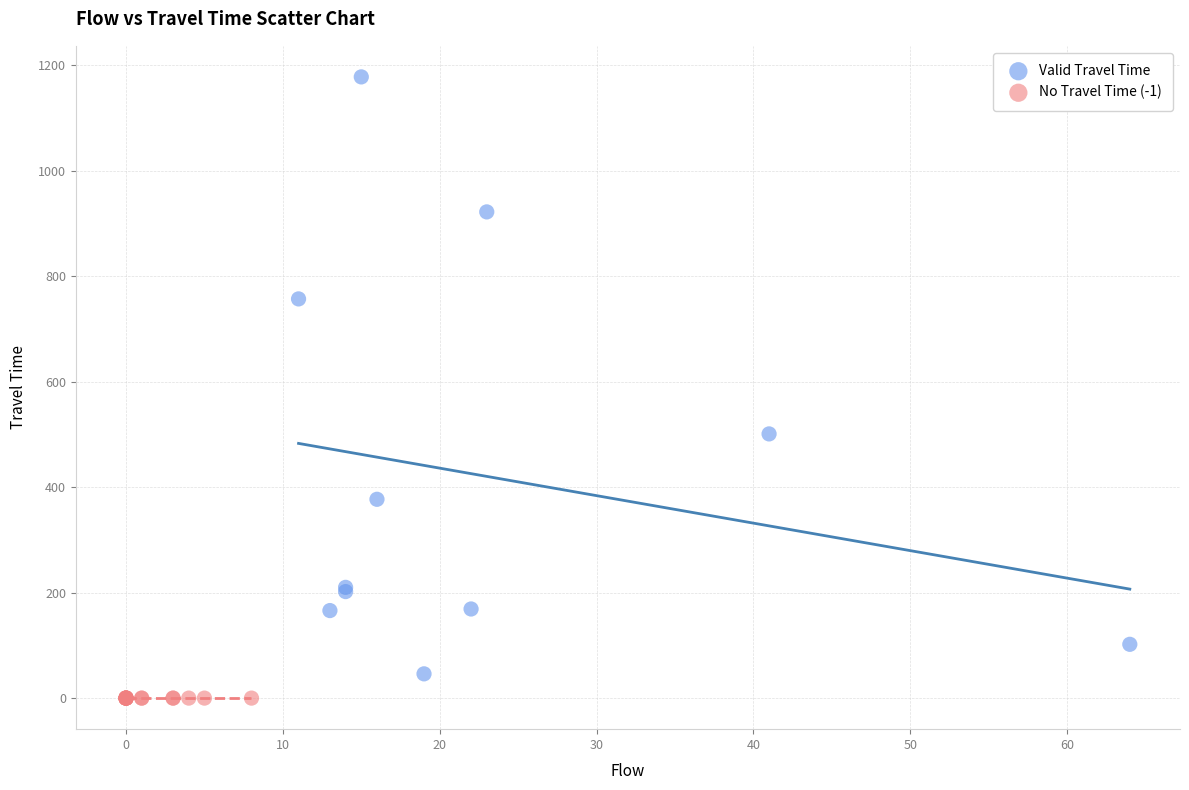

Which series reaches the maximum Y coordinate?

Valid Travel Time